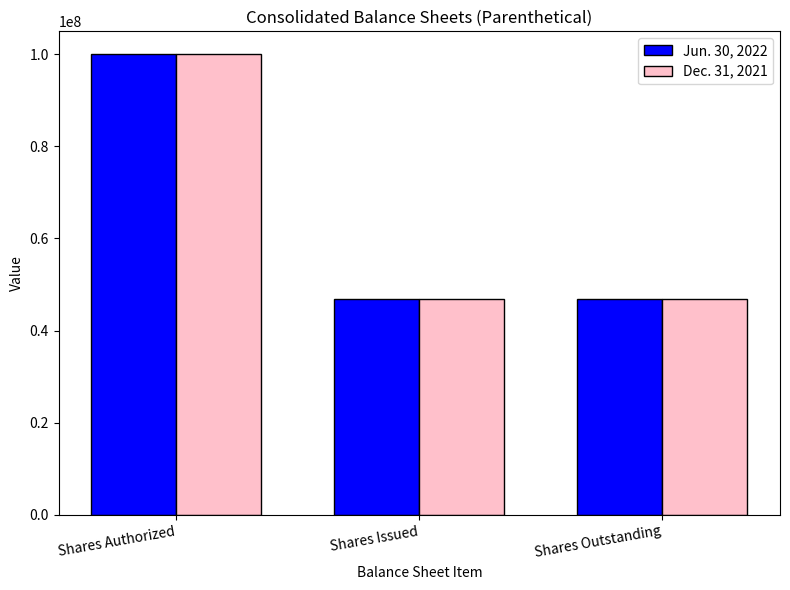

What is the average value of the Jun. 30, 2022 series?

64637533